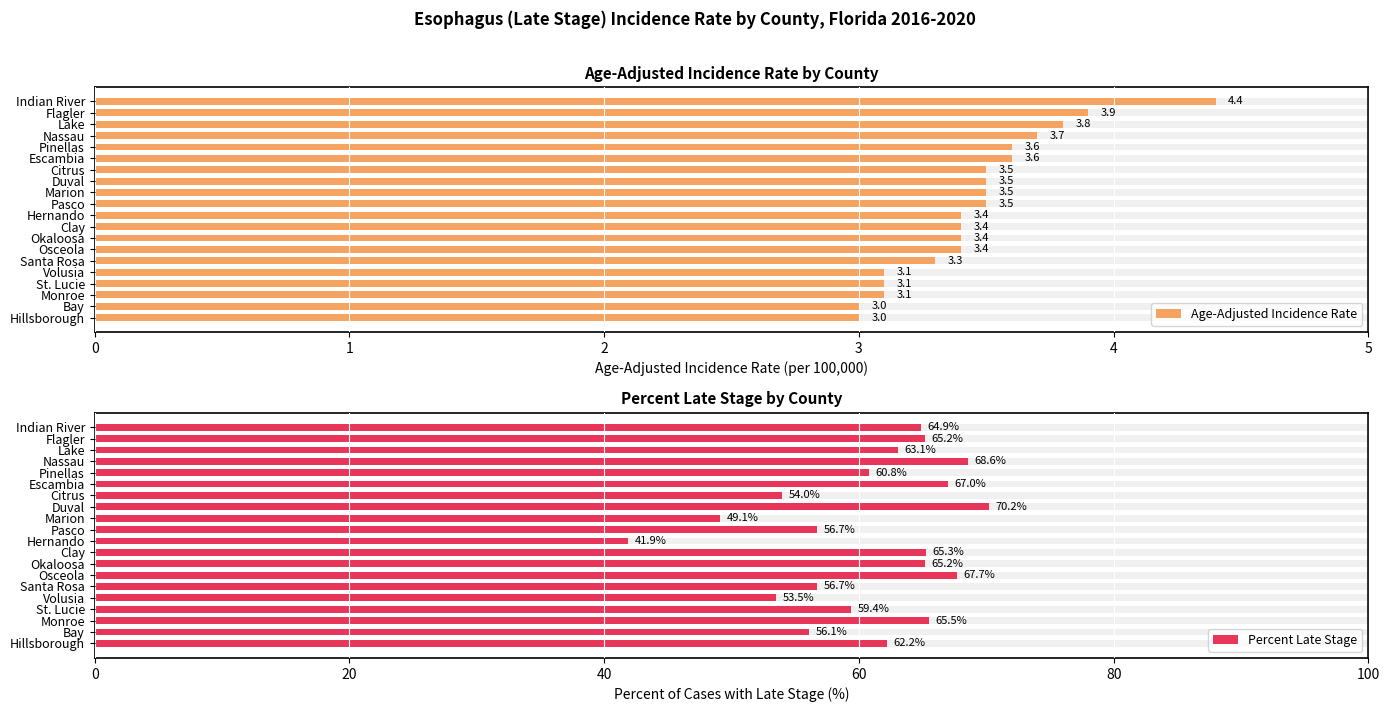

What are all the series names shown in the legend?

Age-Adjusted Incidence Rate, Percent Late Stage